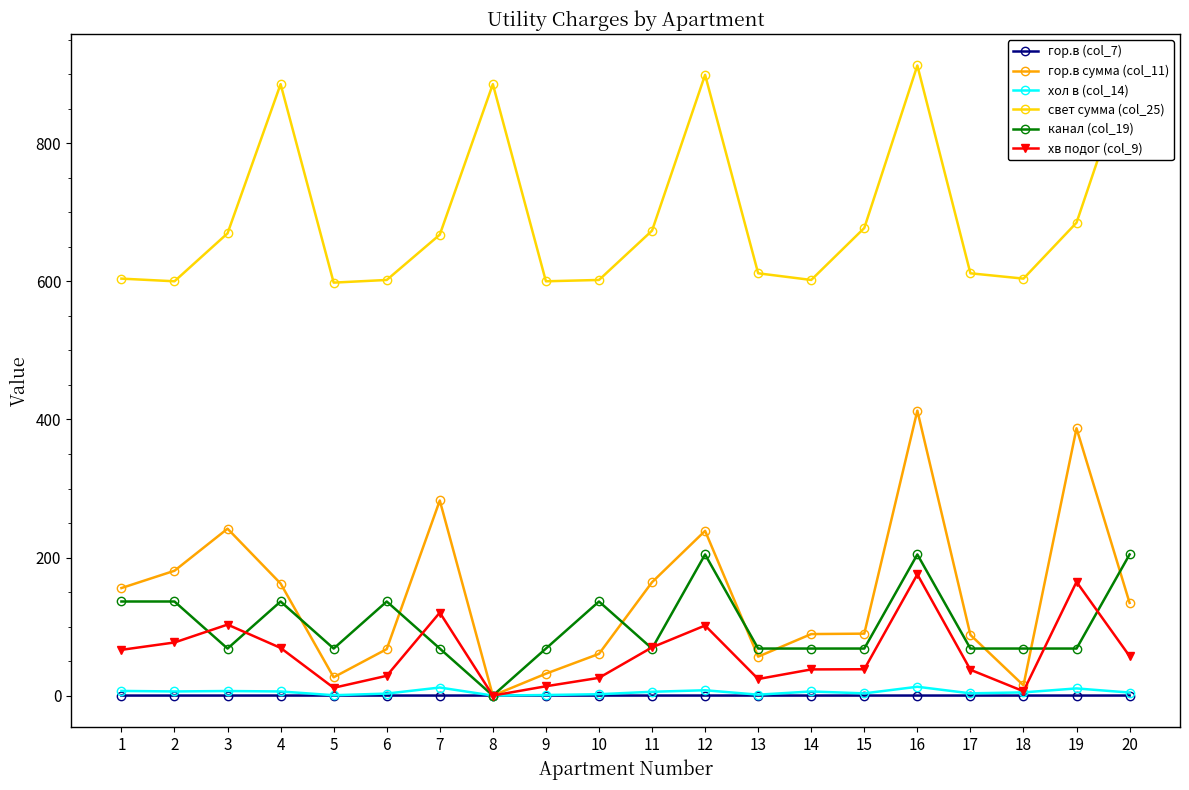

What are all the series names shown in the legend?

гор.в (col_7), гор.в сумма (col_11), хол в (col_14), свет сумма (col_25), канал (col_19), хв подог (col_9)